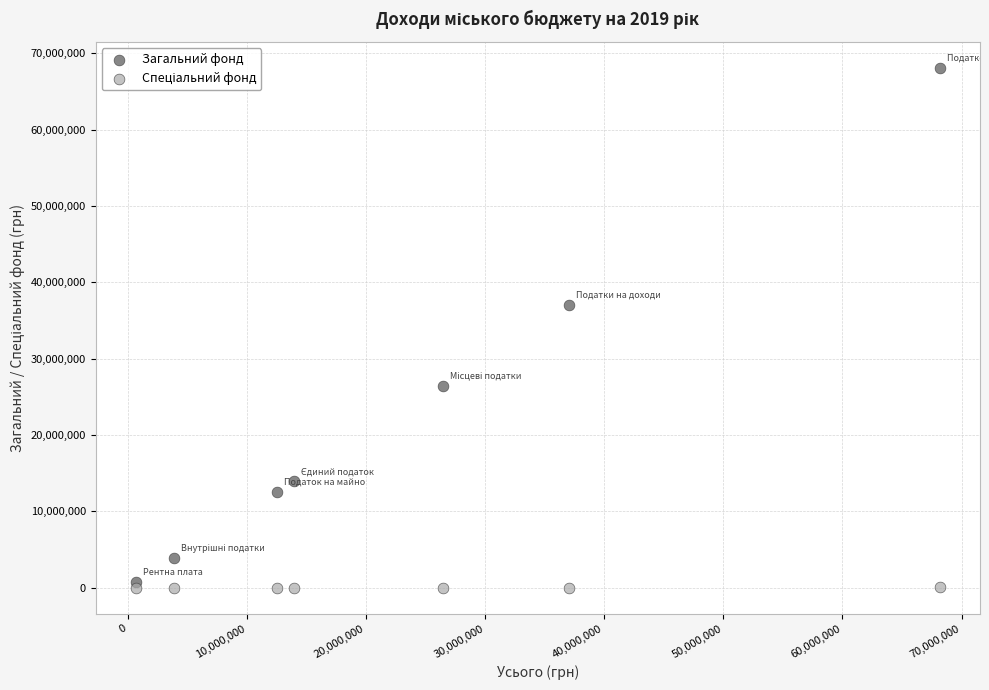

Across all series, what Y value is closest to 34044850?

37080000